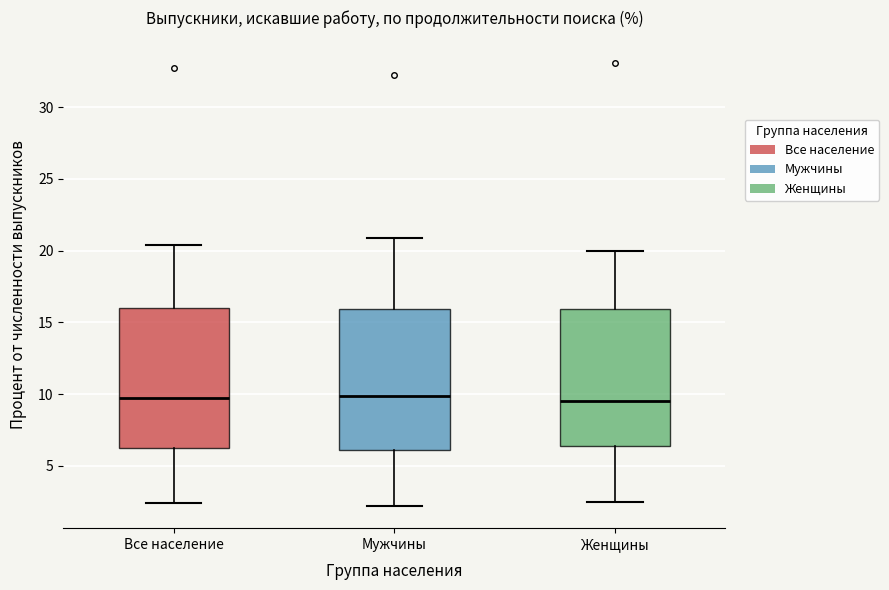

Reading left to right, read every box against the y-axis: the position of its median line, the range the box covers, and the ends of its whiskers. The values are not printed on the chart, so give them approximately, as read against the axis.

Все население: median 9.5, box 6.0 to 16.0, whiskers 2.5 to 20.5
Мужчины: median 10.0, box 6.0 to 16.0, whiskers 2.0 to 21.0
Женщины: median 9.5, box 6.5 to 16.0, whiskers 2.5 to 20.0